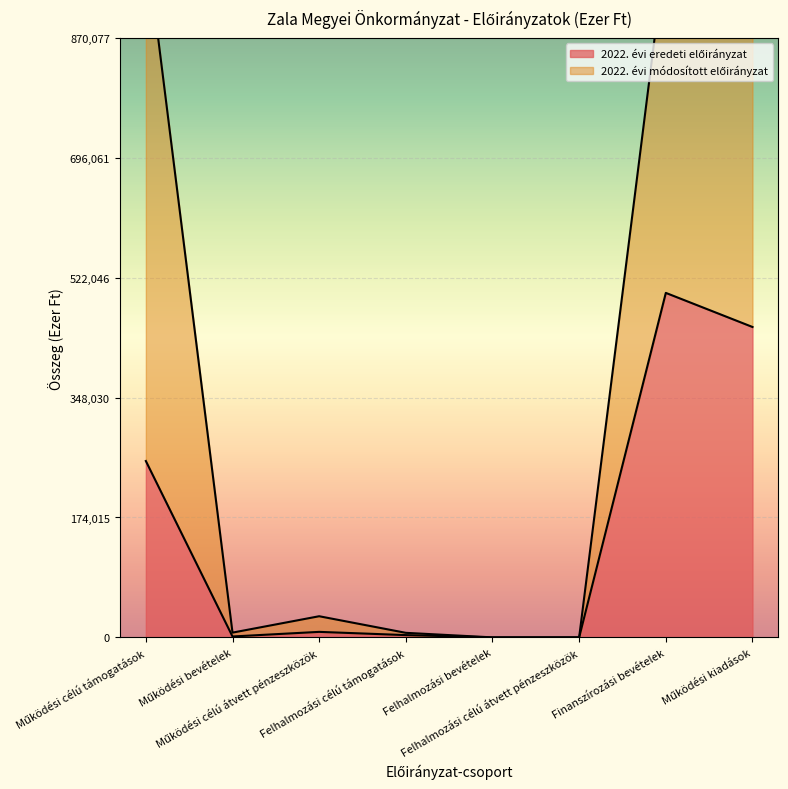

The chart shows a value of 1295 at Működési bevételek. True or false?

True